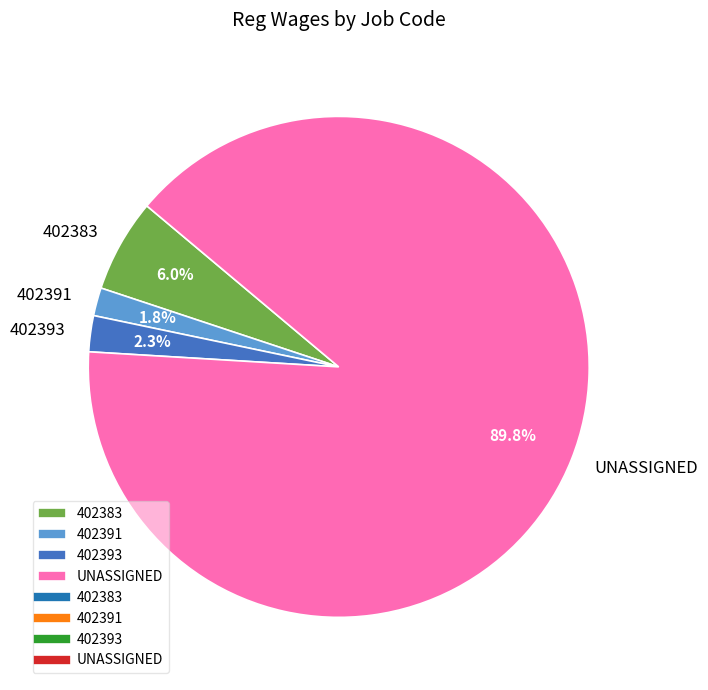

Does any single category account for the majority?

Yes